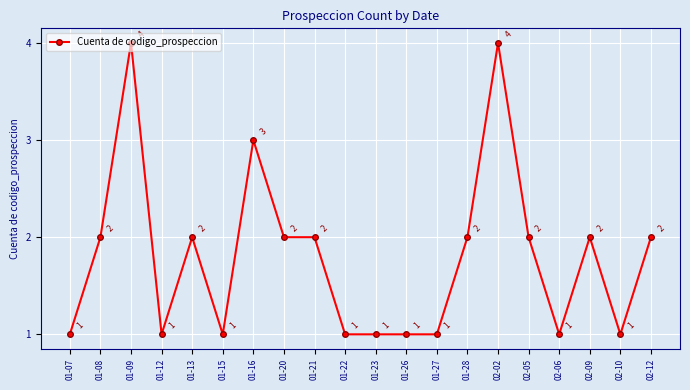

True or false: there are more than 0 points higher than both neighbors.

True